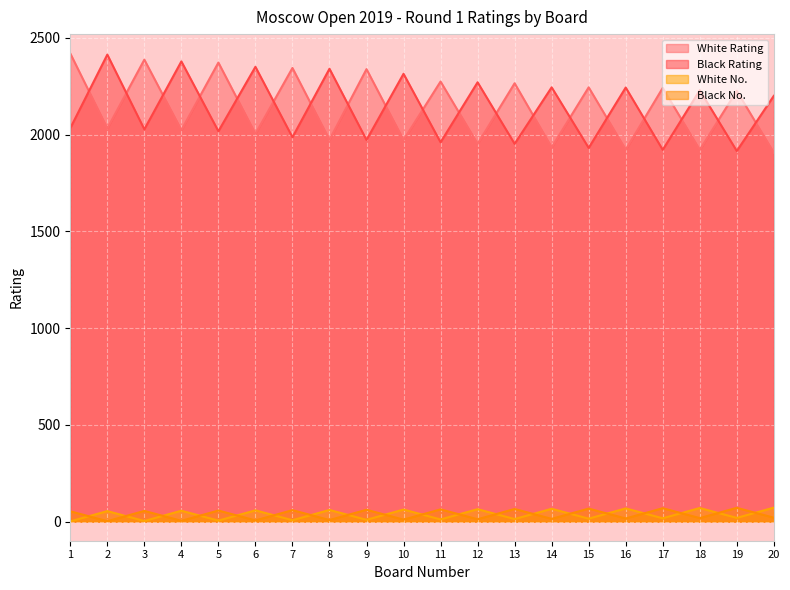

How many lines are shown in the chart?

4